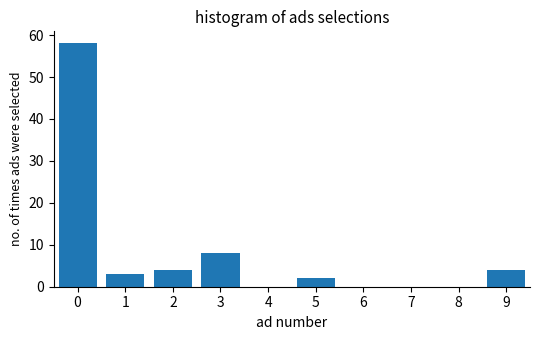

Reading right to left, list all the values displayed in this chart.

9=4	8=0	7=0	6=0	5=2	4=0	3=8	2=4	1=3	0=58